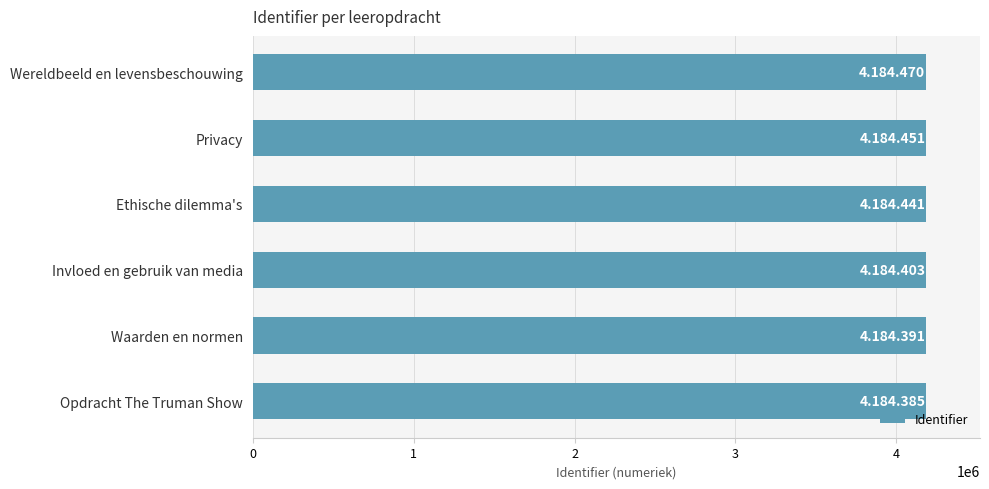

The value at Ethische dilemma's is 1581530. True or false?

False